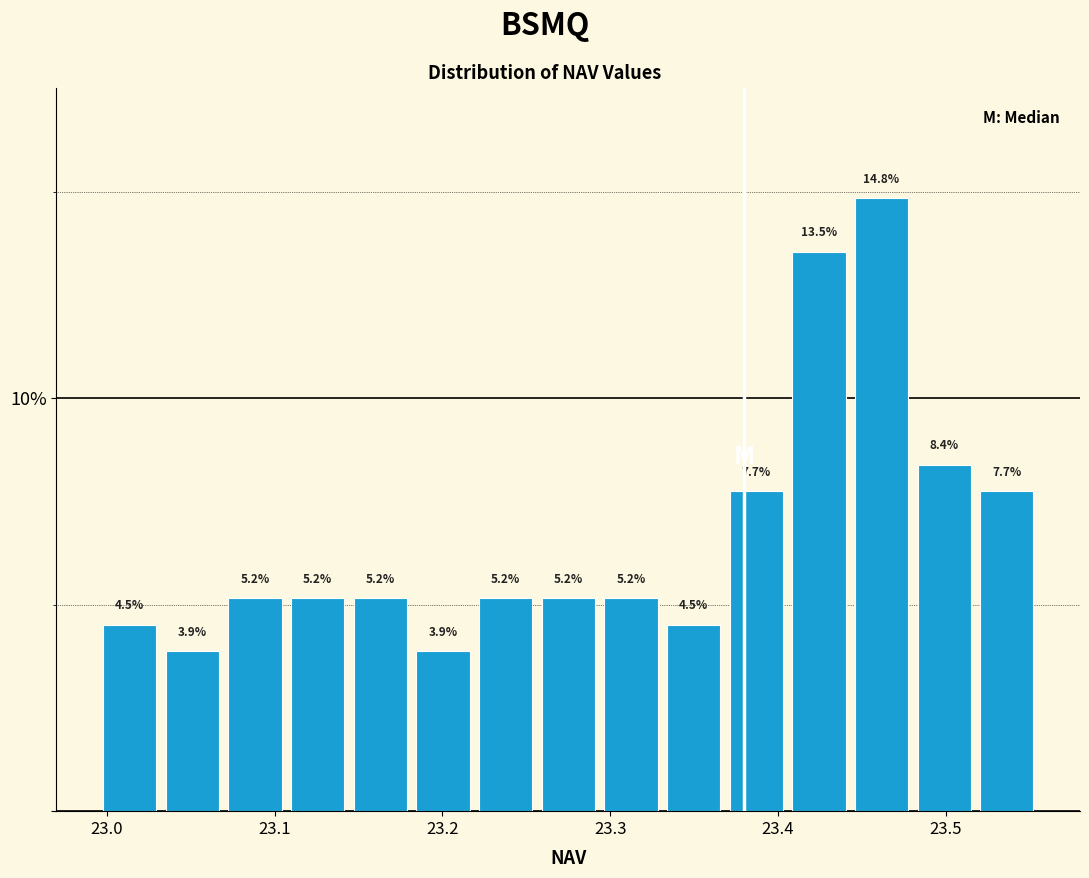

Around what value on the x-axis is the tallest bar? Give the approximate position of its centre, as read against the axis.

23.46